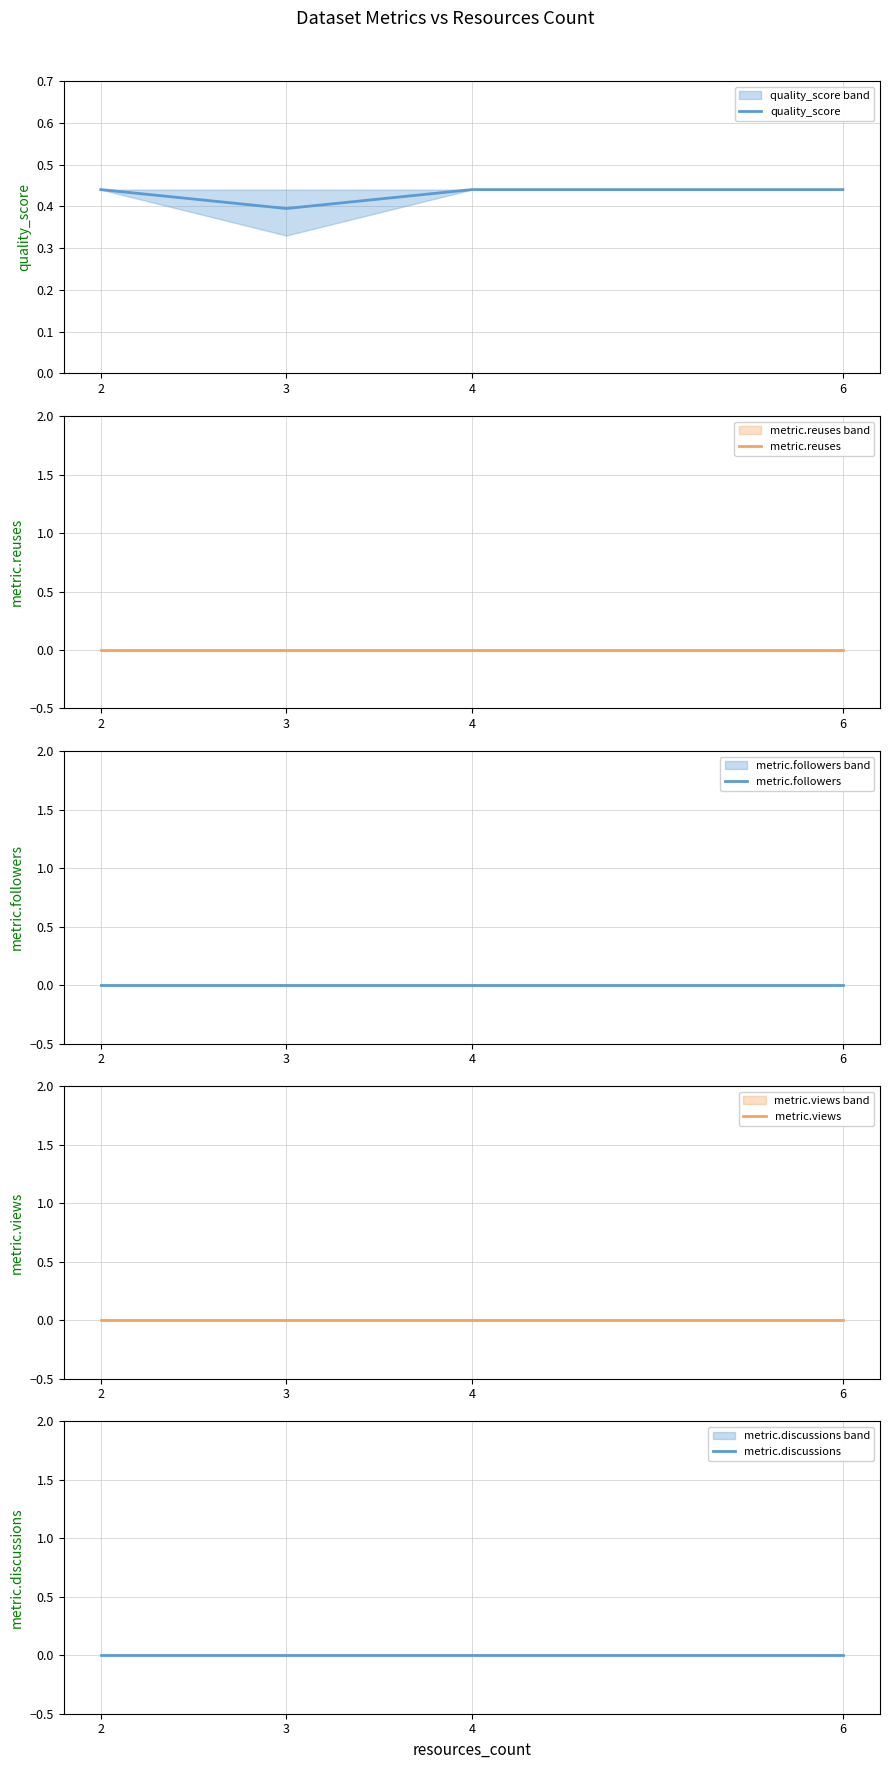

True or false: metric.reuses and metric.views cross at least once.

False